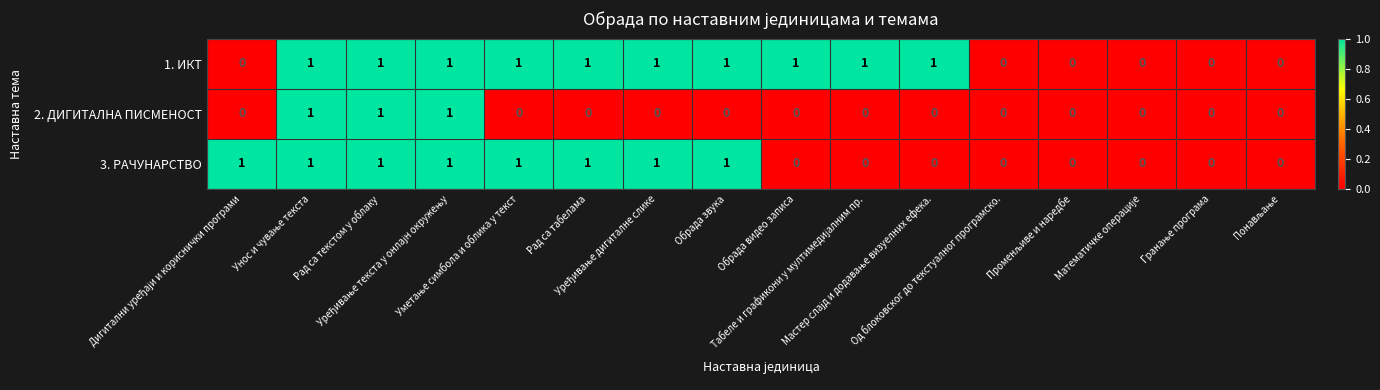

What is the sum of all 2. ДИГИТАЛНА ПИСМЕНОСТ values?

3